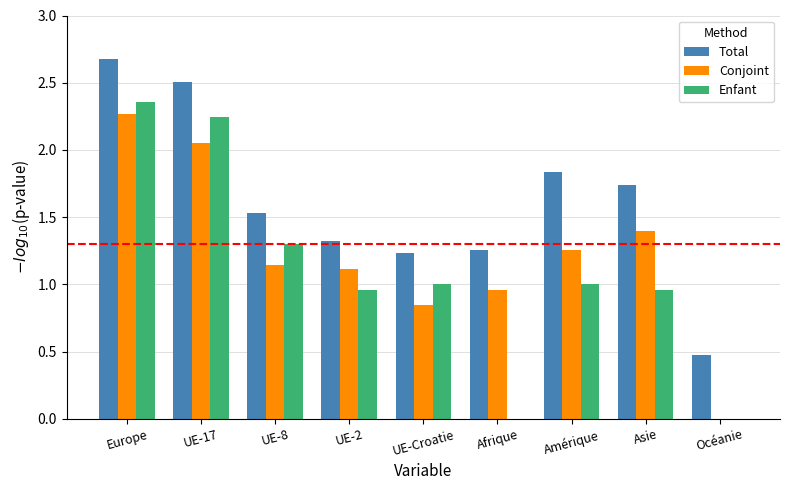

Which category has the highest value across all series?

Europe